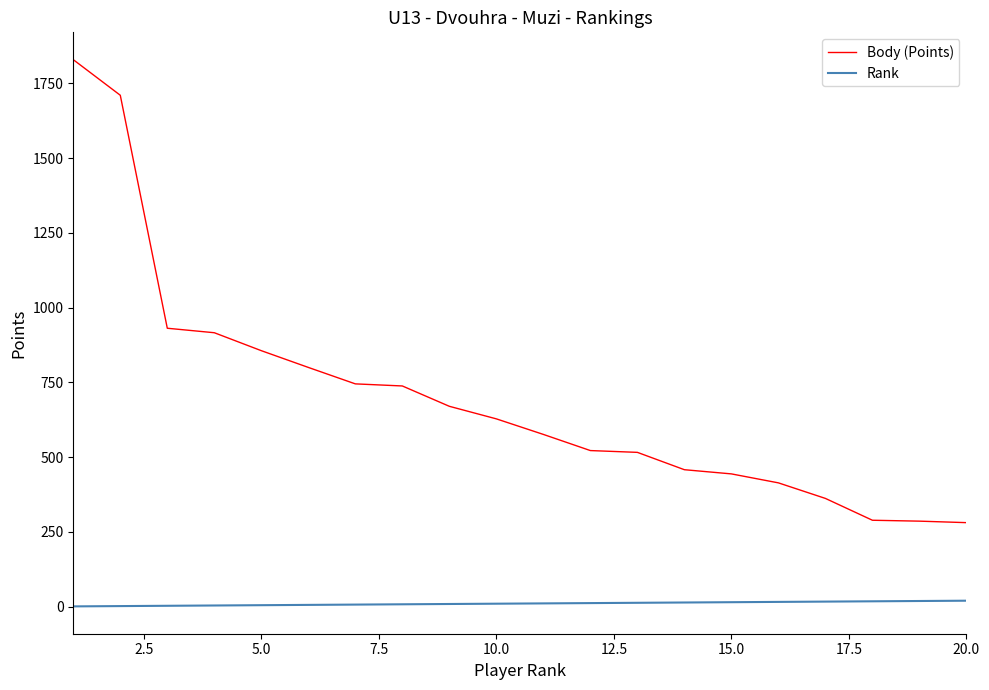

List the series in order of their peak value, highest first.

Body (Points), Rank